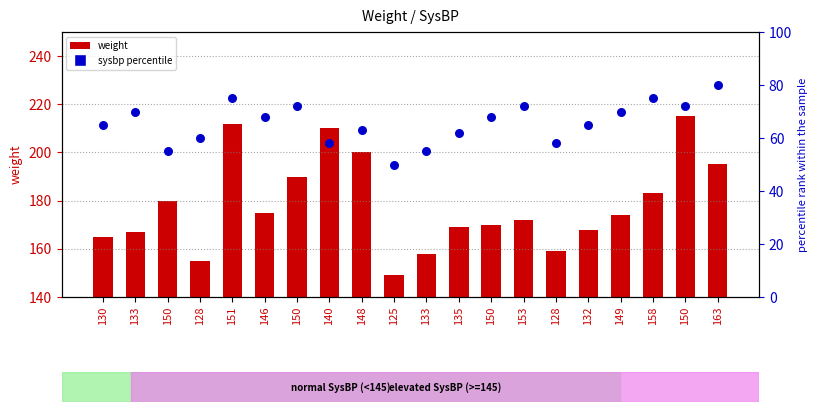

Which series has the largest Y range (max minus min)?

weight